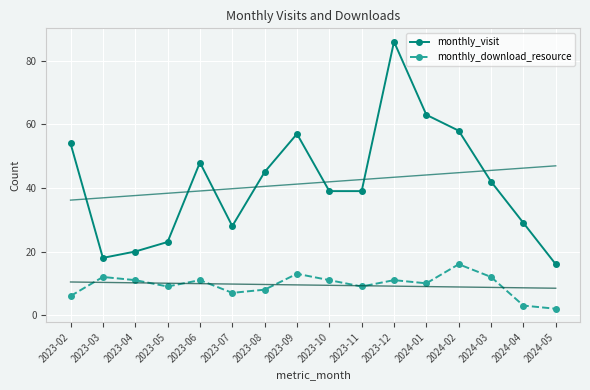

Which category has the highest value across all series?

2023-12